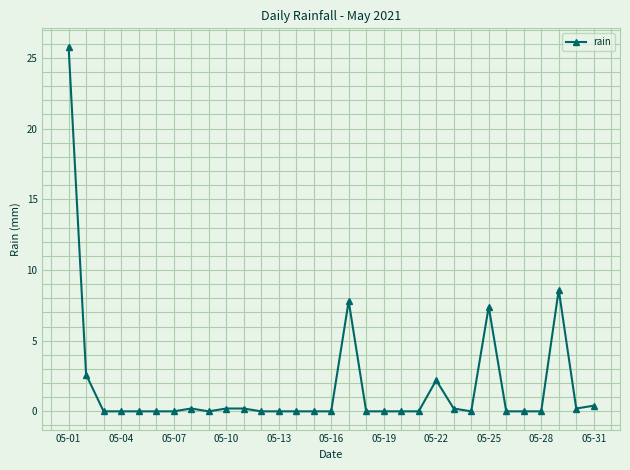

How many categories are shown in the chart?

31